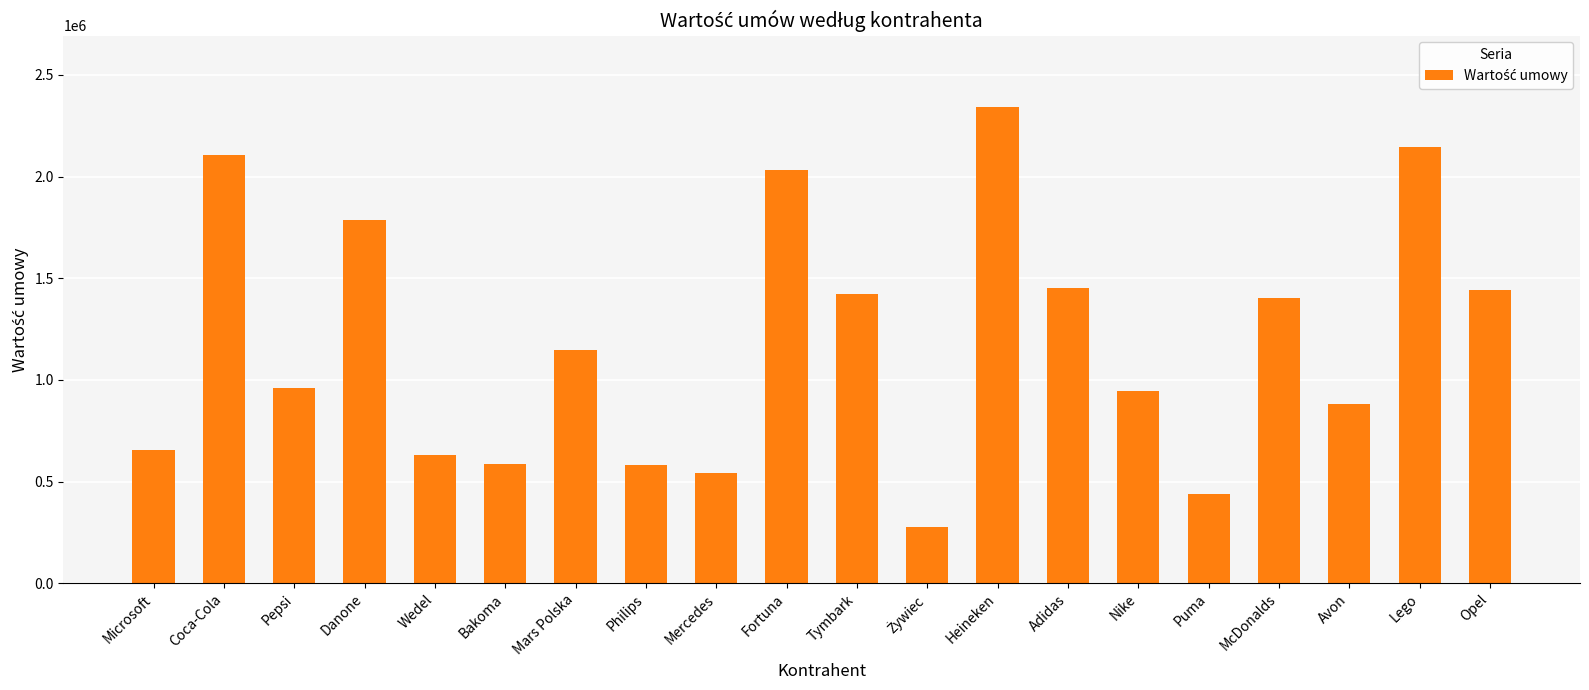

Which has a higher value, Danone or Bakoma?

Danone